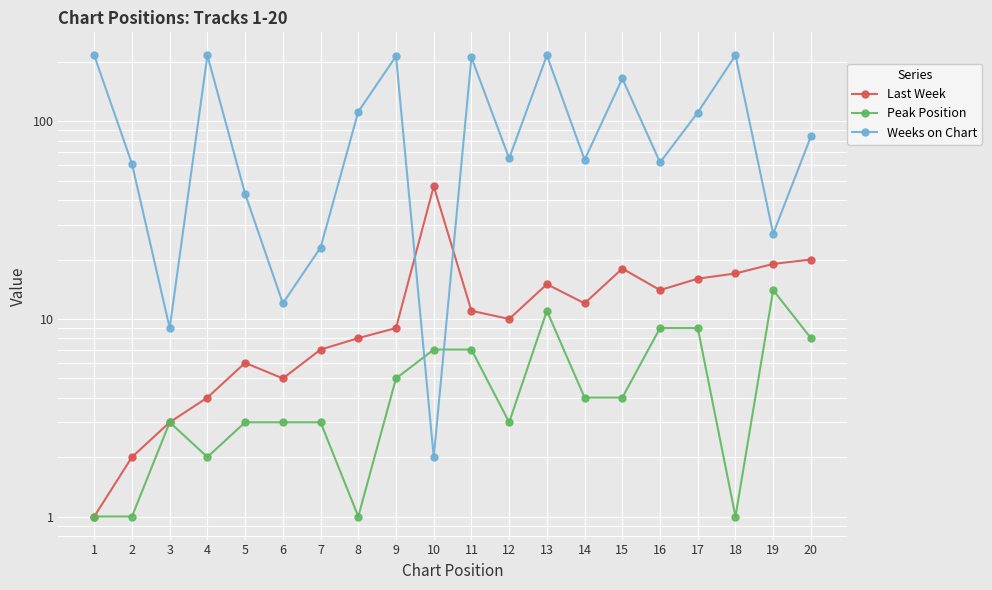

At which label does Peak Position reach its peak?

19